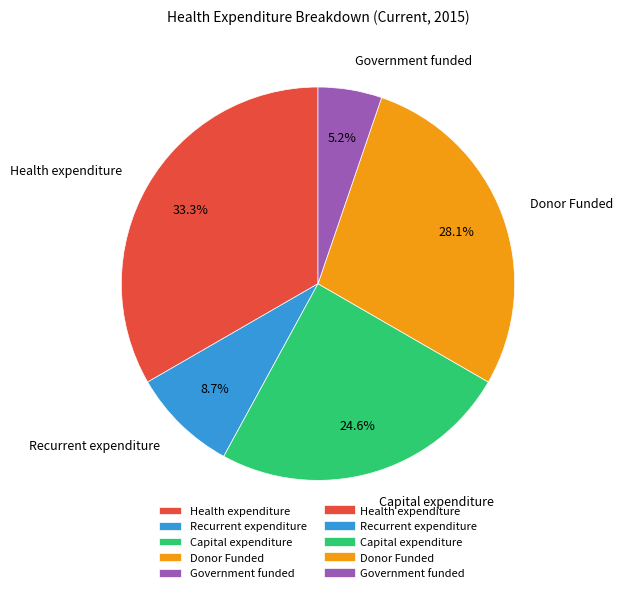

How many segments does this pie chart have?

5